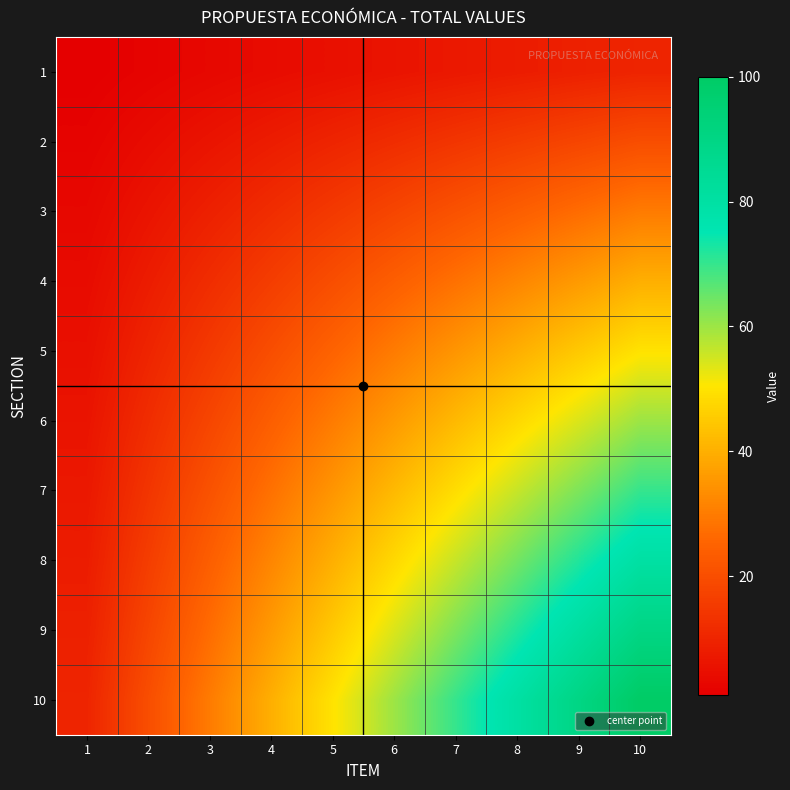

At which category is the sum across all series the highest?

10